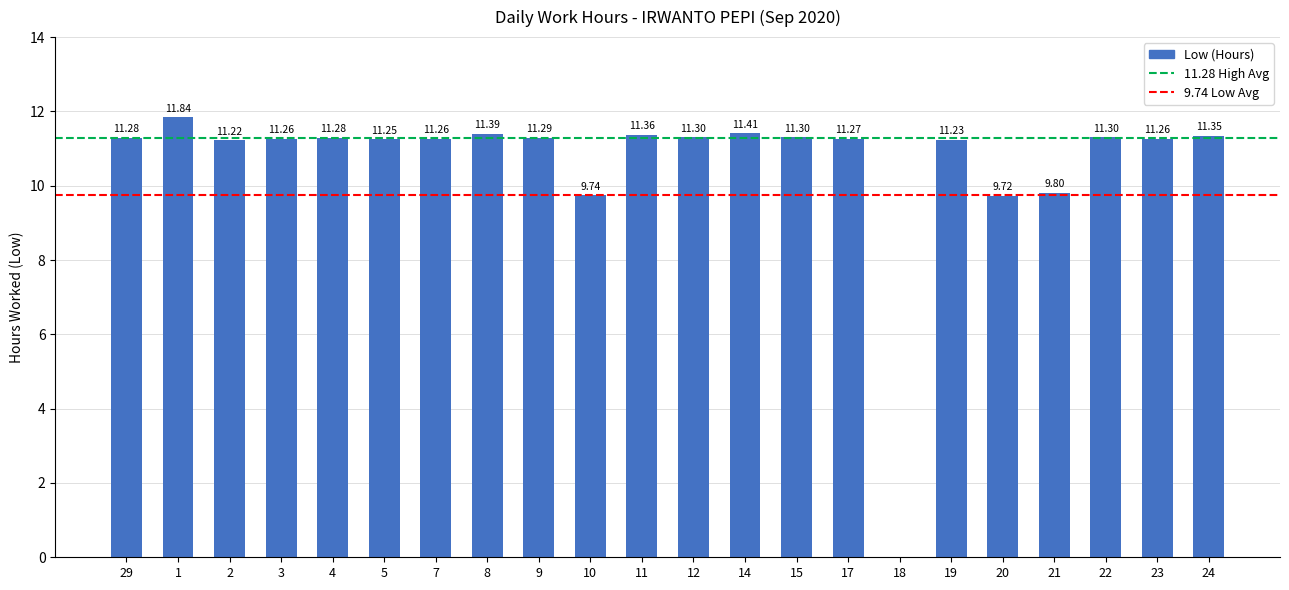

Between 9 and 11, which is larger?

11